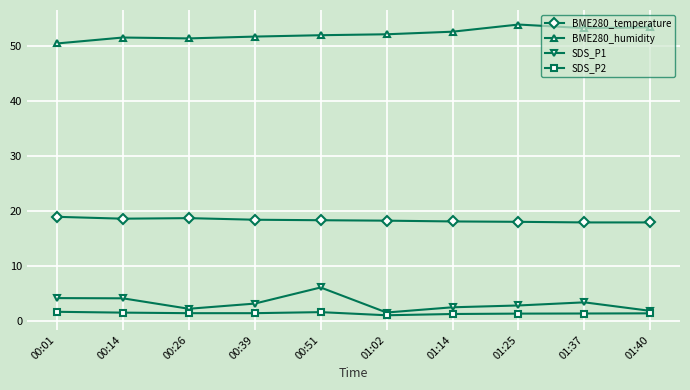

Where is the first local minimum for SDS_P1?

00:26